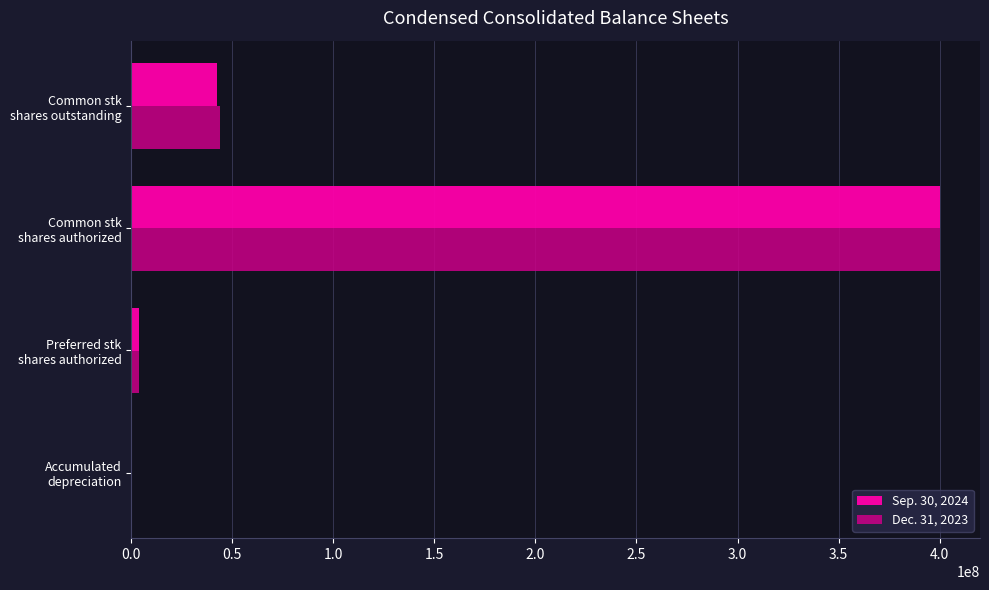

At which category is the sum across all series the highest?

Common stk
shares authorized